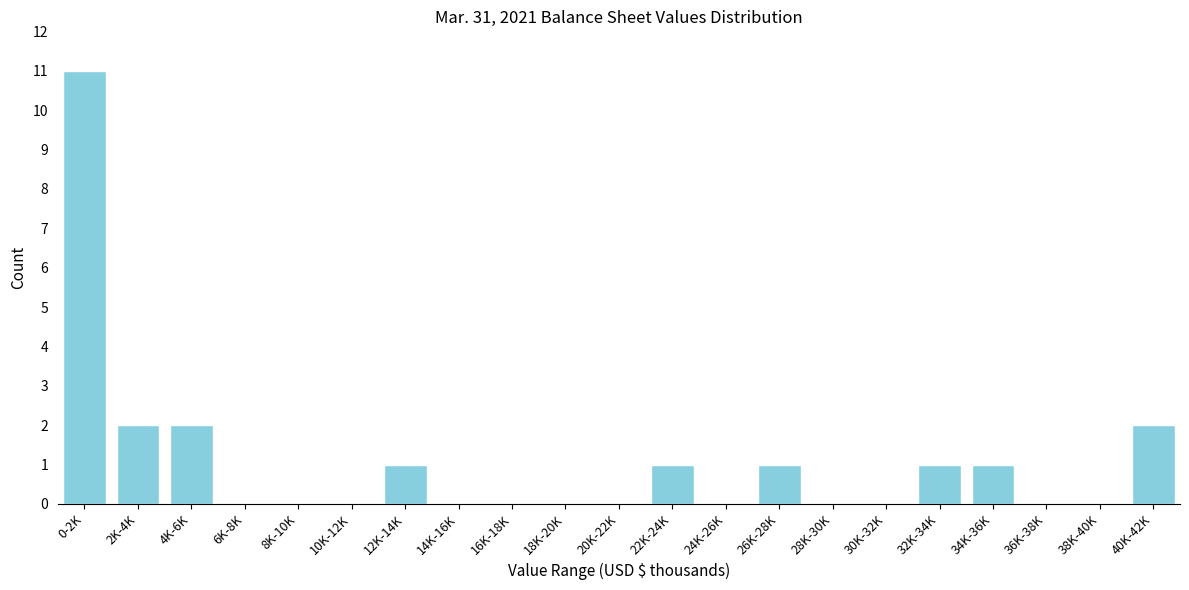

Reading right to left, transcribe all the data shown in this chart.

40K-42K=2	38K-40K=0	36K-38K=0	34K-36K=1	32K-34K=1	30K-32K=0	28K-30K=0	26K-28K=1	24K-26K=0	22K-24K=1	20K-22K=0	18K-20K=0	16K-18K=0	14K-16K=0	12K-14K=1	10K-12K=0	8K-10K=0	6K-8K=0	4K-6K=2	2K-4K=2	0-2K=11